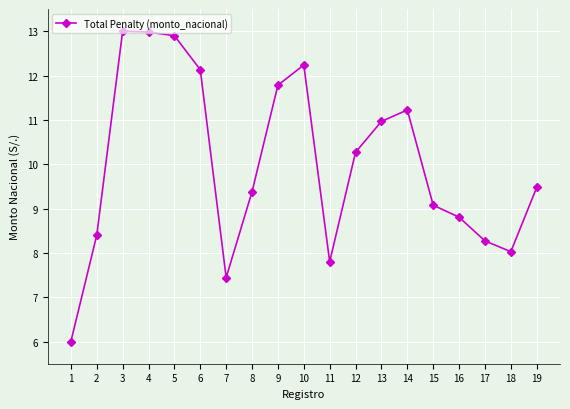

What is the ratio of the value at 13 to the value at 10?

0.9